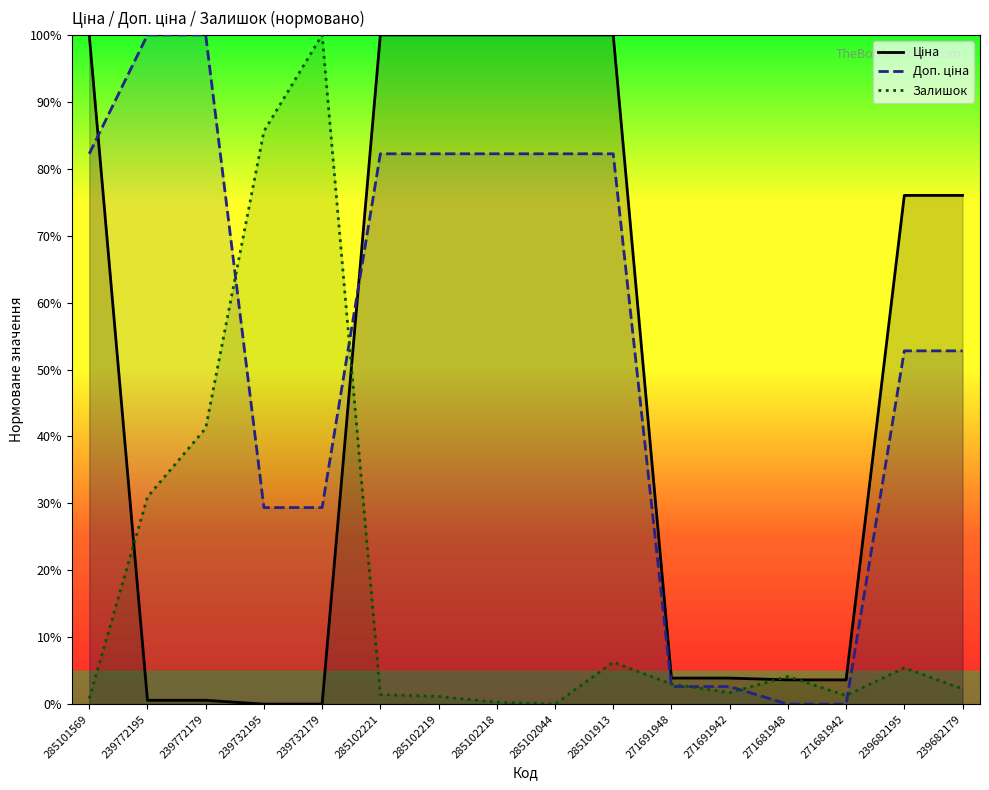

Is this an area chart (filled region under the line)?

No